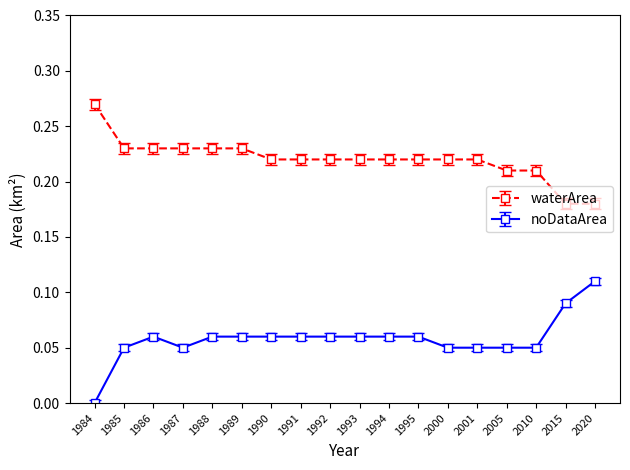

True or false: waterArea has a value of 0.1 at 2010.

False